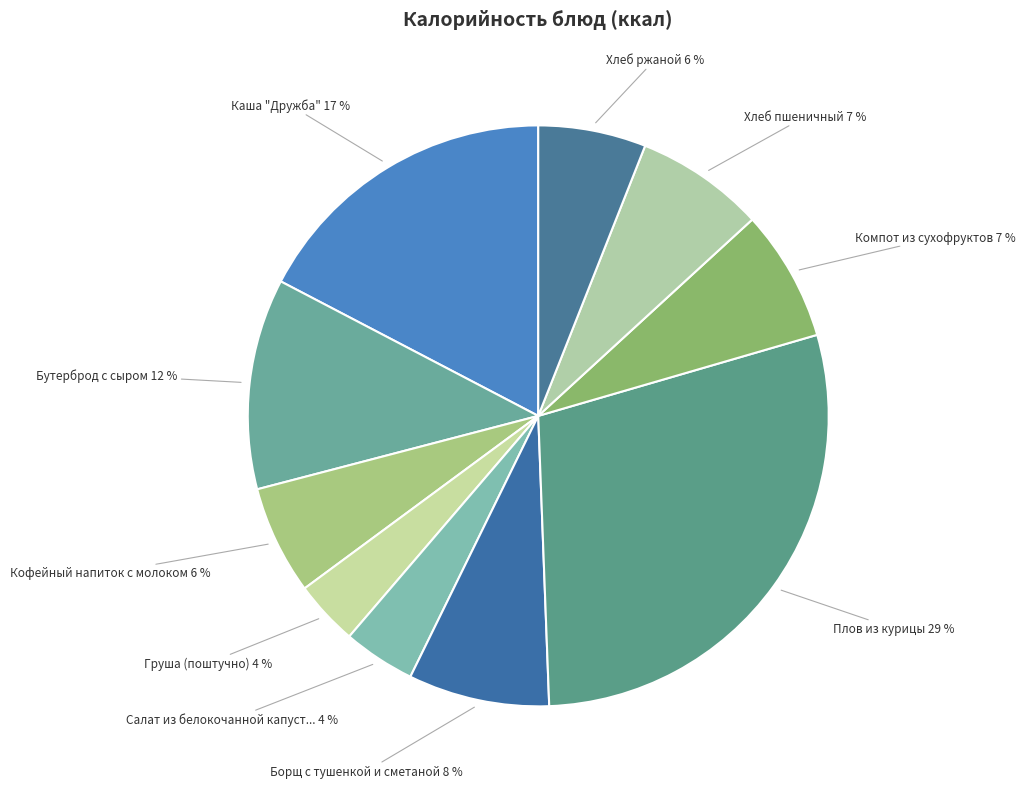

What is the largest slice in the pie chart?

Плов из курицы